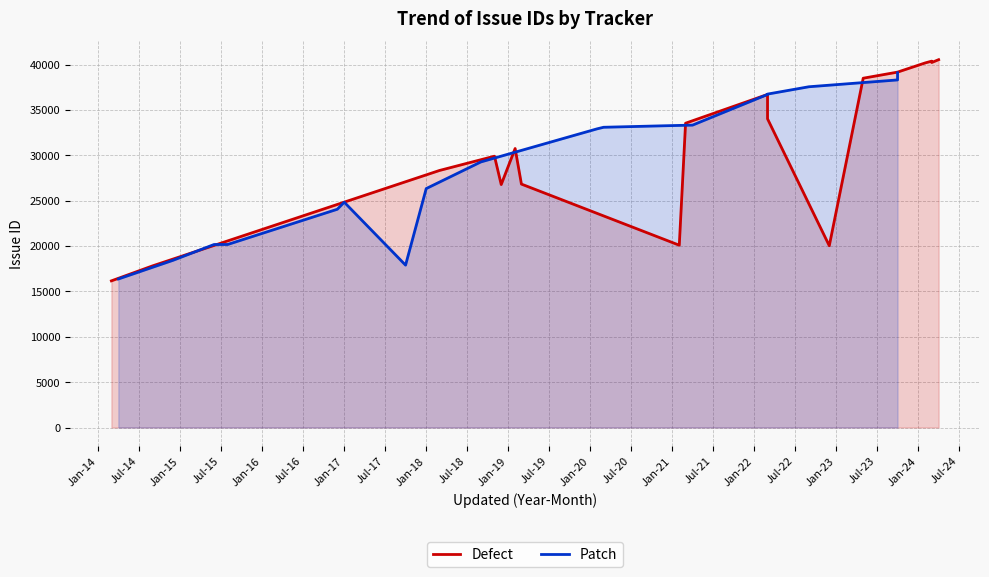

Which series changed the most between Jul-14 and Jul-16?

Defect